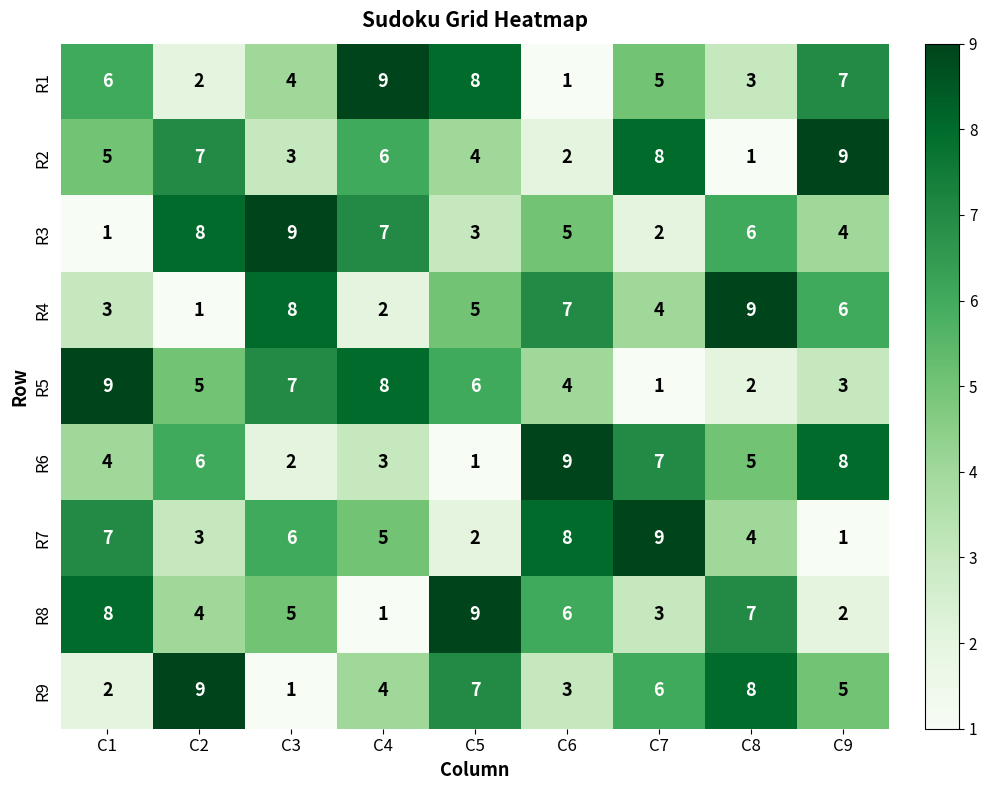

What is the average value of the R1 series?

5